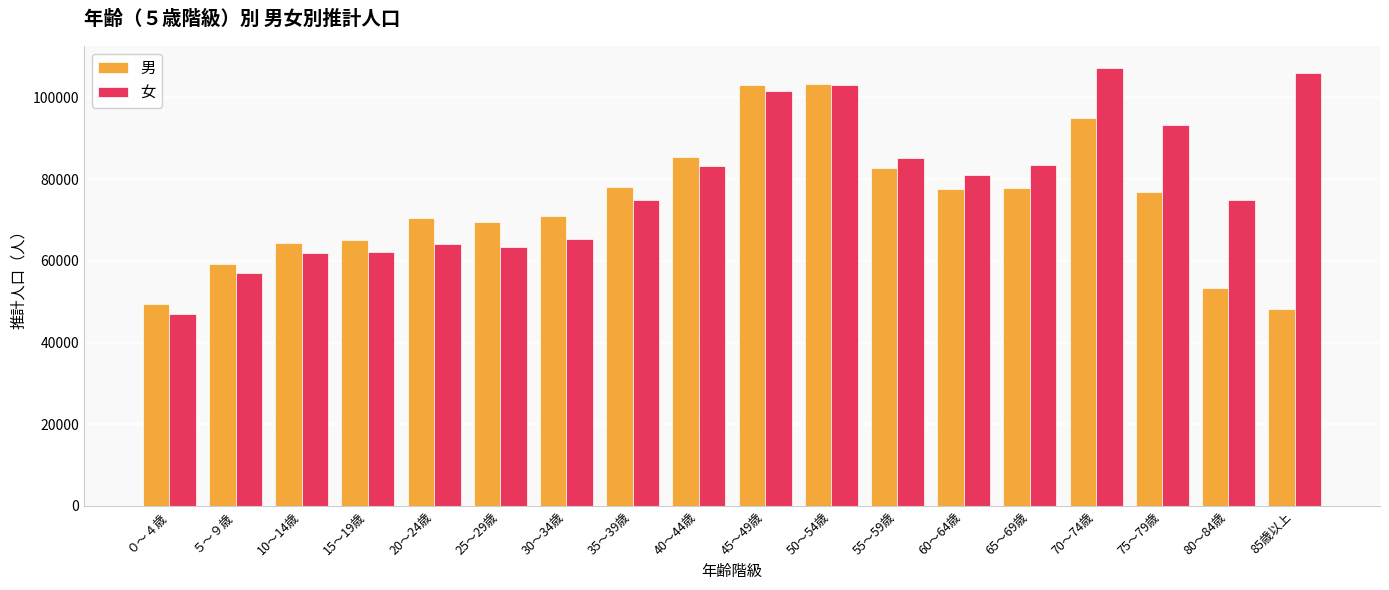

Which series has the widest spread of values?

女